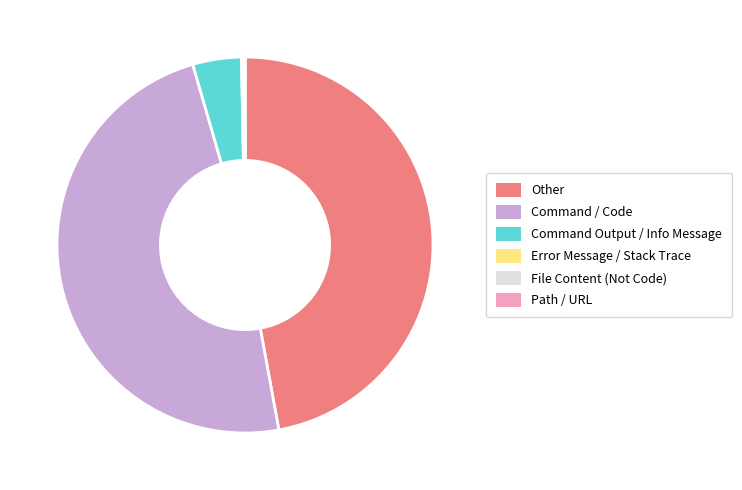

True or false: Command / Code accounts for 48% of the total.

True